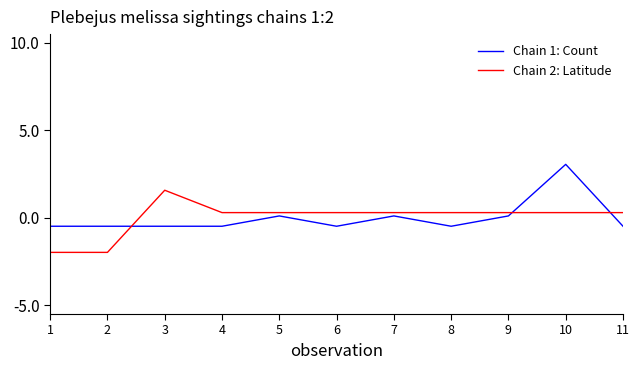

What is the total value across all series at 8?

-0.2